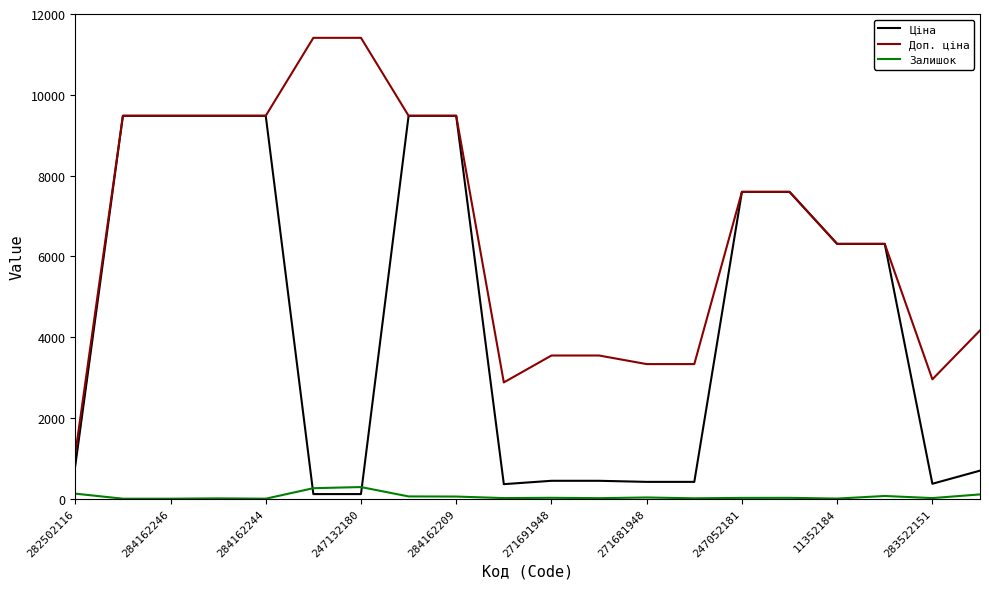

Which series has the largest total across all categories?

Доп. ціна